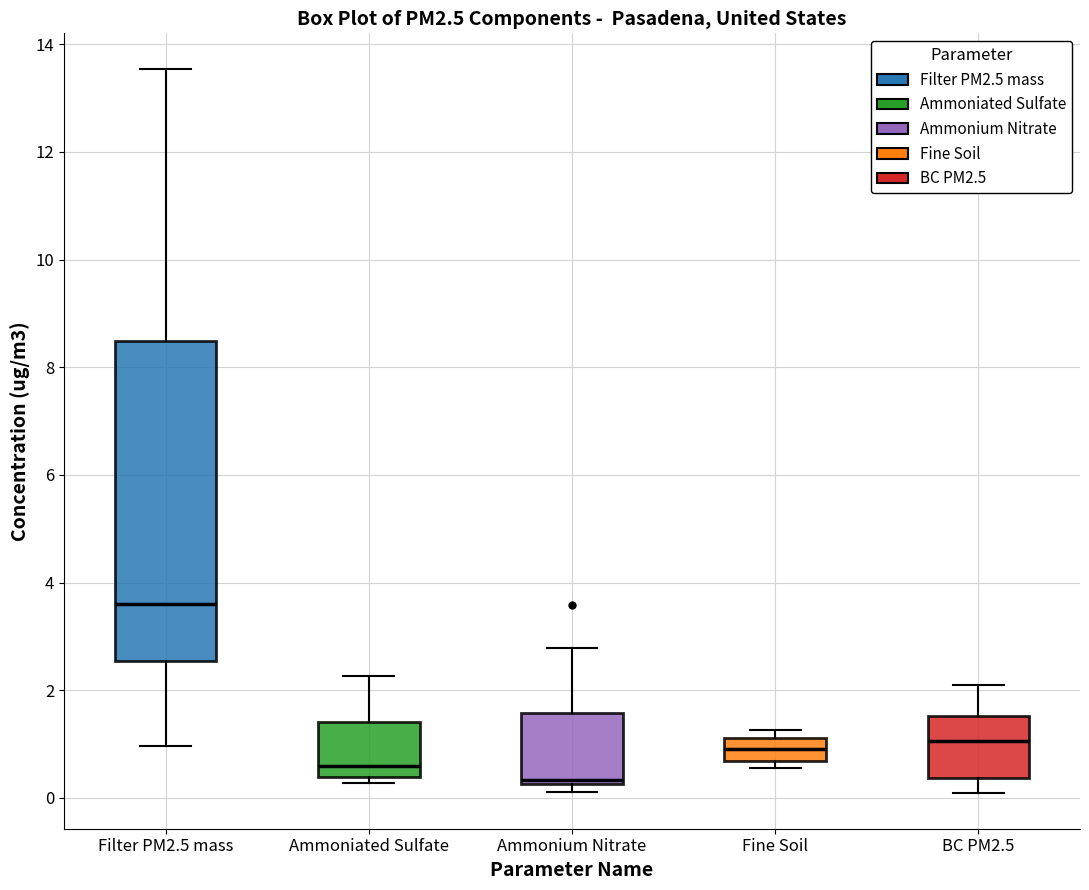

Reading left to right, read every box against the y-axis: the position of its median line, the range the box covers, and the ends of its whiskers. The values are not printed on the chart, so give them approximately, as read against the axis.

Filter PM2.5 mass: median 3.6, box 2.6 to 8.4, whiskers 1.0 to 13.6
Ammoniated Sulfate: median 0.6, box 0.4 to 1.4, whiskers 0.2 to 2.2
Ammonium Nitrate: median 0.4, box 0.2 to 1.6, whiskers 0.2 (just below the box's lower edge) to 2.8
Fine Soil: median 1.0, box 0.6 to 1.2, whiskers 0.6 (just below the box's lower edge) to 1.2 (just above the box's upper edge)
BC PM2.5: median 1.0, box 0.4 to 1.6, whiskers 0.2 to 2.2